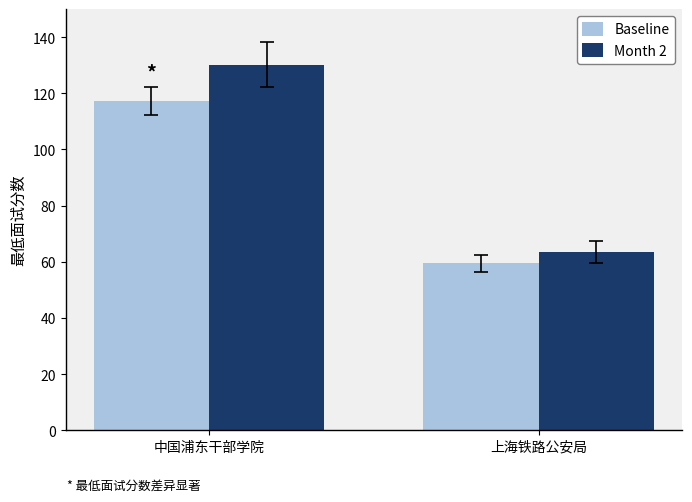

Which category has the highest value in the Month 2 series?

中国浦东干部学院